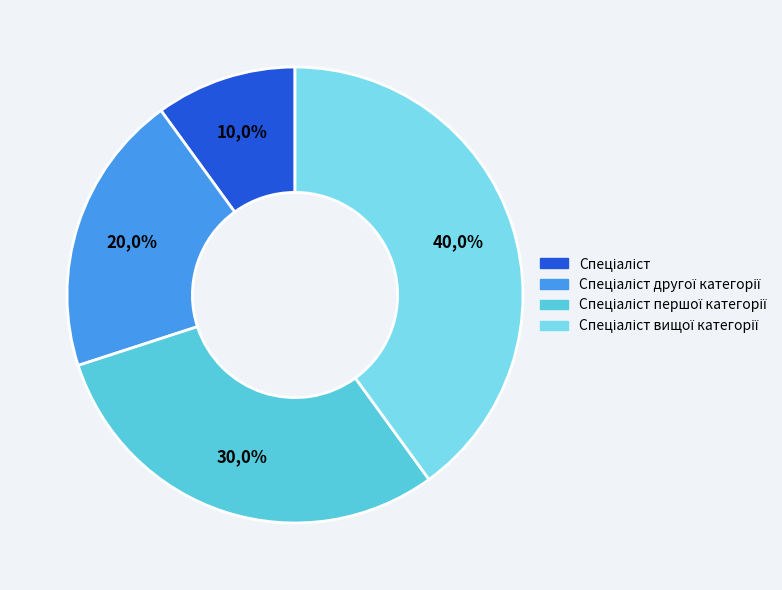

Rank the categories by value from lowest to highest.

Спеціаліст, Спеціаліст другої категорії, Спеціаліст першої категорії, Спеціаліст вищої категорії